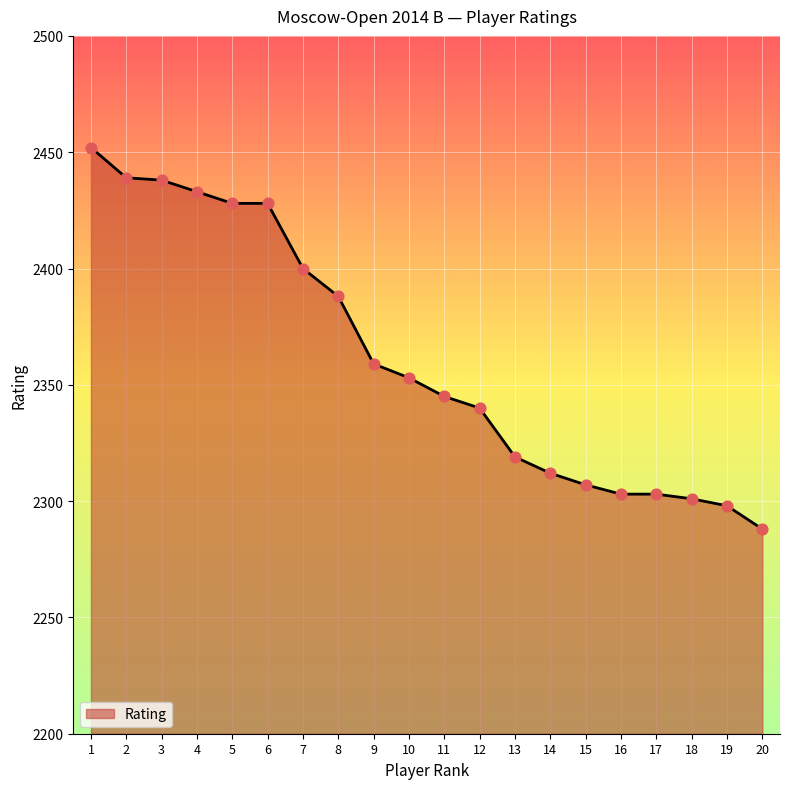

Between 10 and 18, which is larger?

10